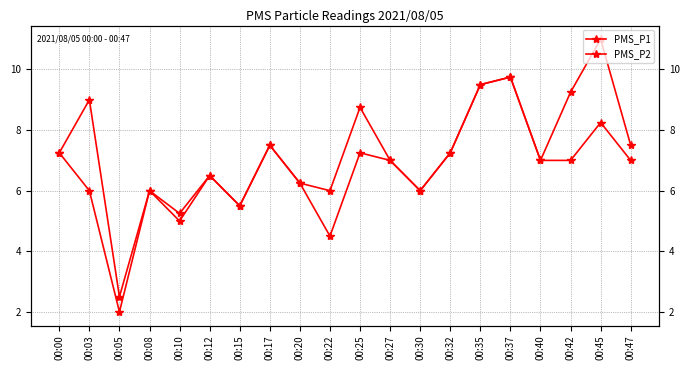

What is the value of the PMS_P2 point at the 10th from the left?

4.5